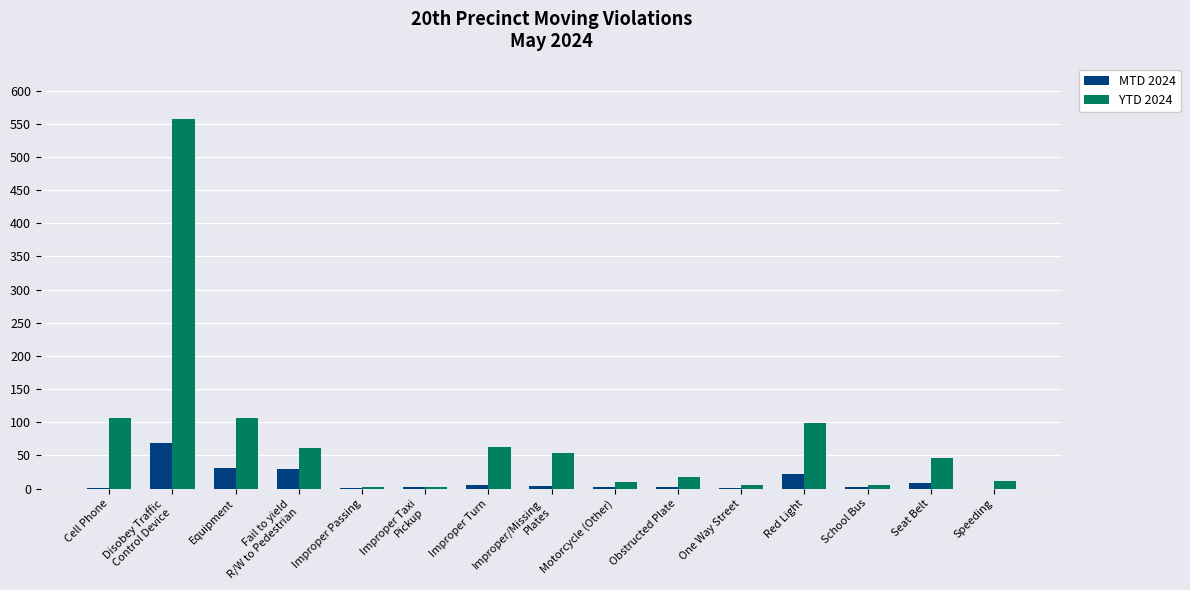

What is the greatest value displayed?

557